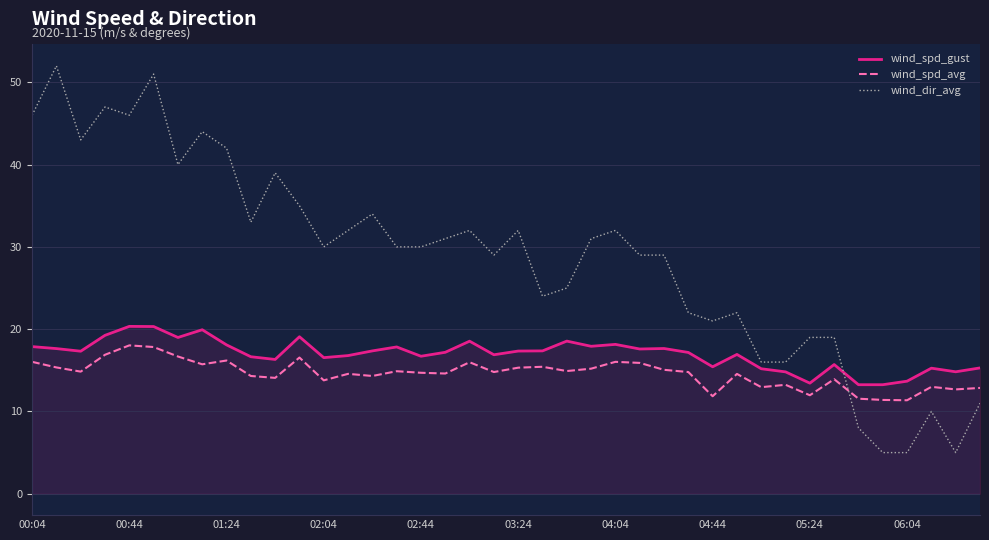

Which series has the largest total across all categories?

wind_dir_avg